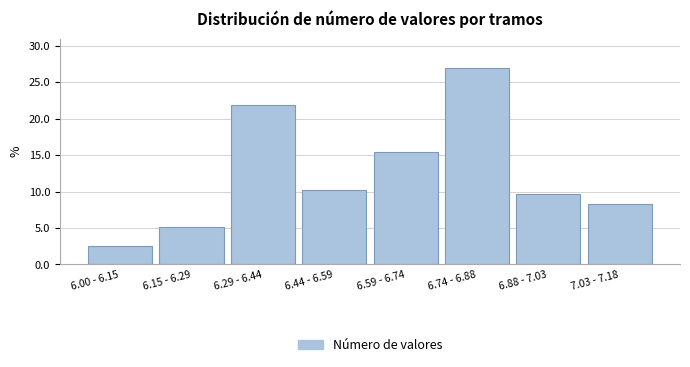

Reading right to left, what are all the values shown in this chart?

7.03 - 7.18=8.3	6.88 - 7.03=9.6	6.74 - 6.88=26.9	6.59 - 6.74=15.4	6.44 - 6.59=10.3	6.29 - 6.44=21.8	6.15 - 6.29=5.1	6.00 - 6.15=2.6